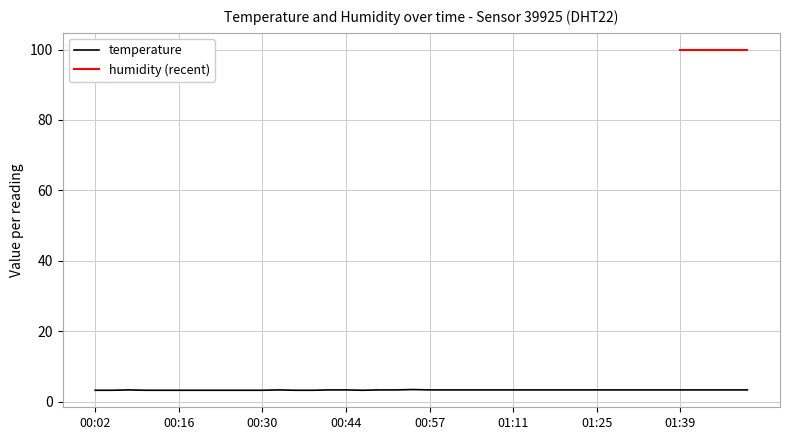

Which has a higher value, 00:30 or 00:33?

00:33